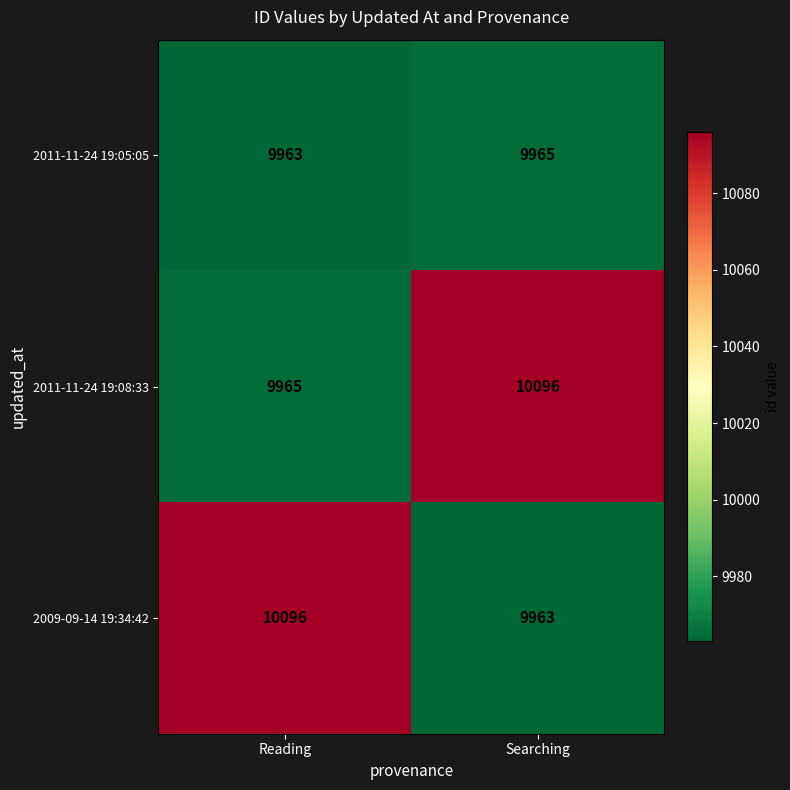

Where is 2011-11-24 19:08:33 nearest to the value 10030?

Reading